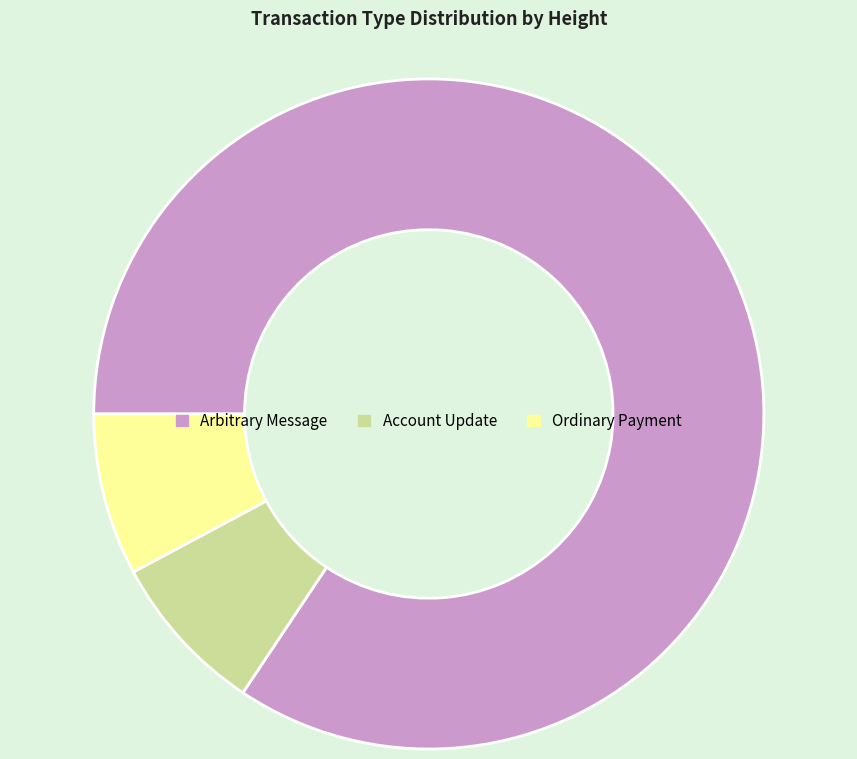

Is it true that Account Update is 8% of the pie?

True